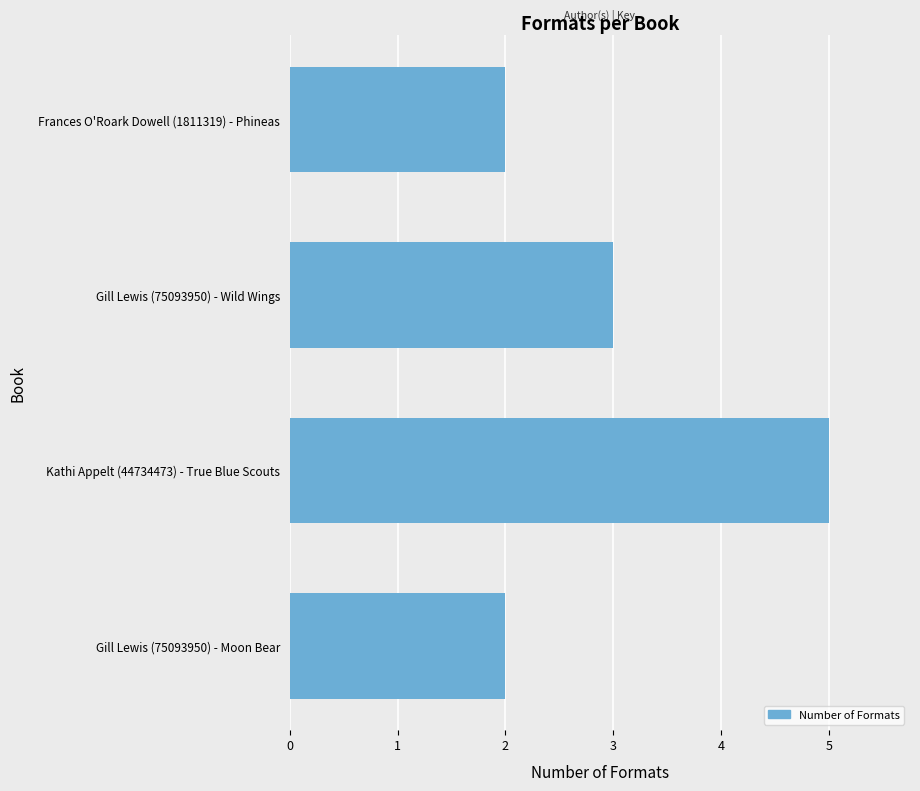

Which label corresponds to the largest value in the chart?

Kathi Appelt (44734473) - True Blue Scouts